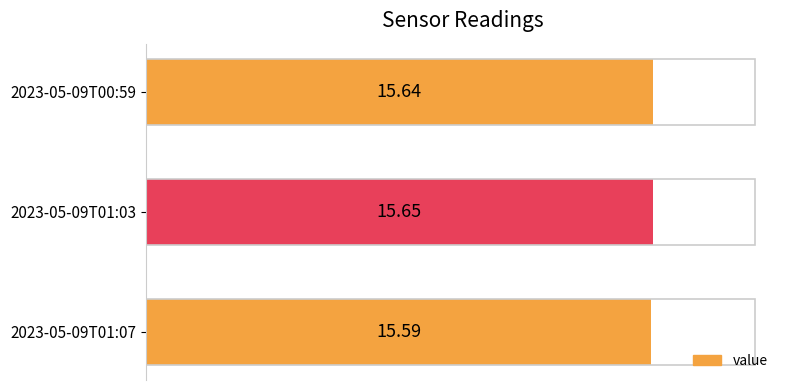

Between 2023-05-09T00:59 and 2023-05-09T01:07, which is larger?

2023-05-09T00:59